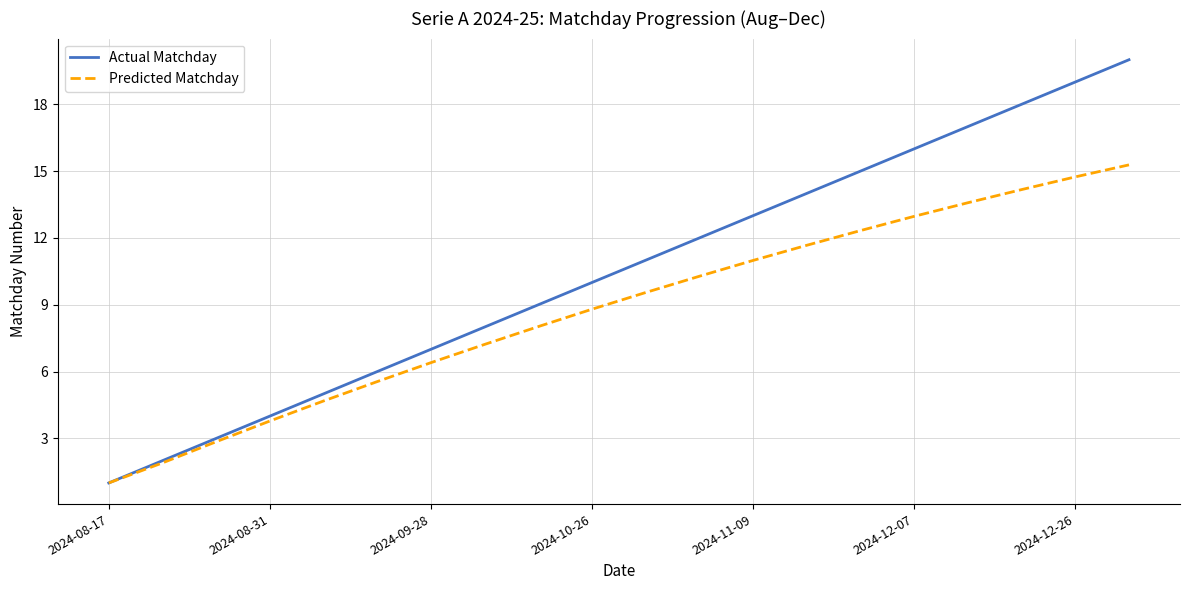

Which series has the widest spread of values?

Actual Matchday